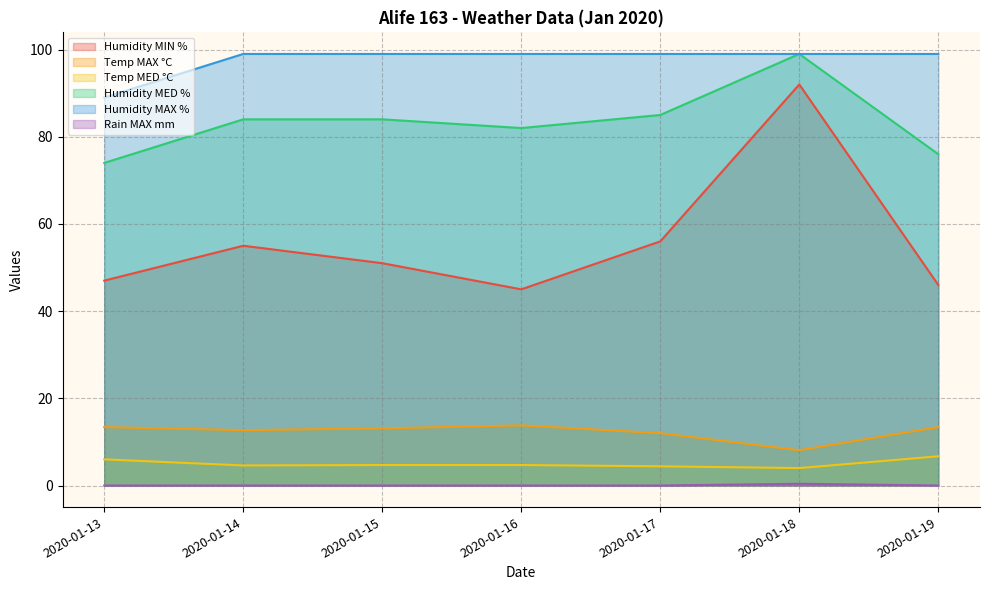

True or false: Humidity MAX % and Temp MED °C intersect in this chart.

False